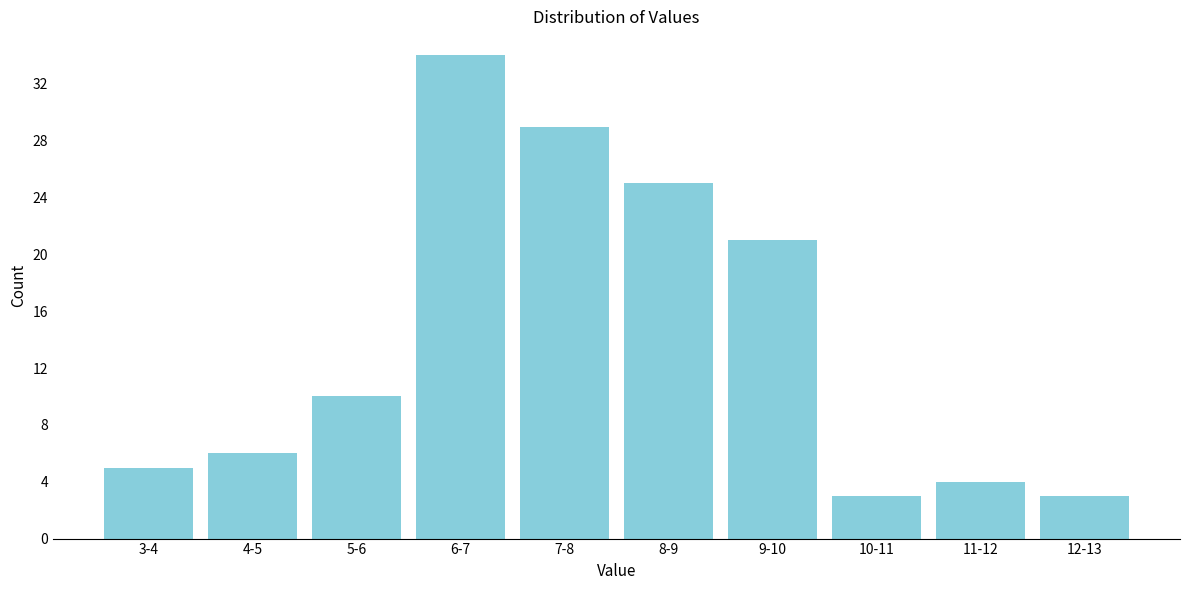

Reading right to left, list all the values displayed in this chart.

3	4	3	21	25	29	34	10	6	5